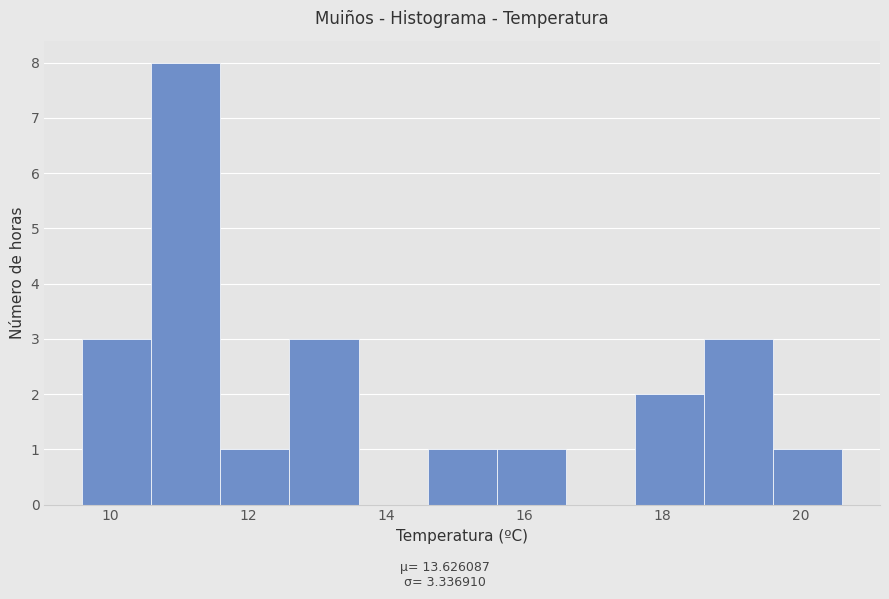

How tall is the bar that spans 9.6 to 10.6 on the x-axis? The values are not printed on the chart, so give them approximately, as read against the axis.

3